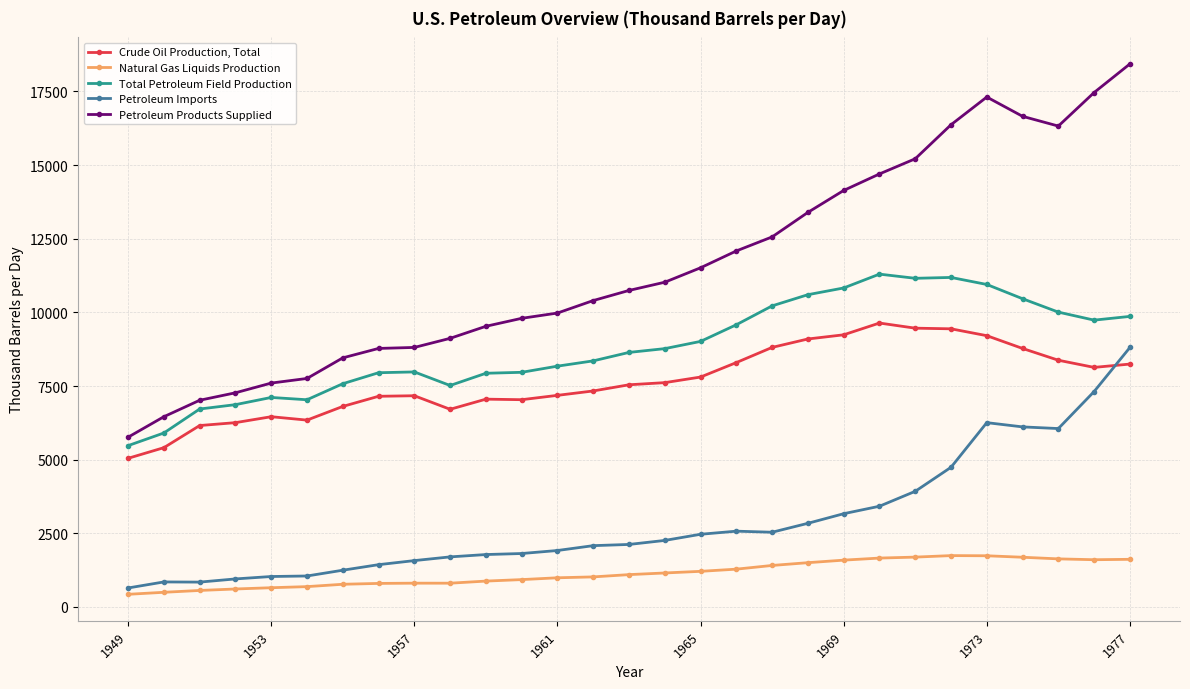

List the series in order of their peak value, highest first.

Petroleum Products Supplied, Total Petroleum Field Production, Crude Oil Production, Total, Petroleum Imports, Natural Gas Liquids Production